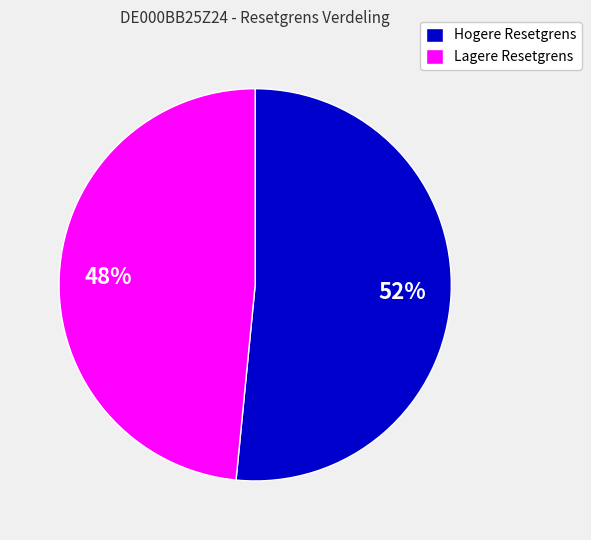

What percentage is the Lagere Resetgrens slice, to the nearest percent?

48%